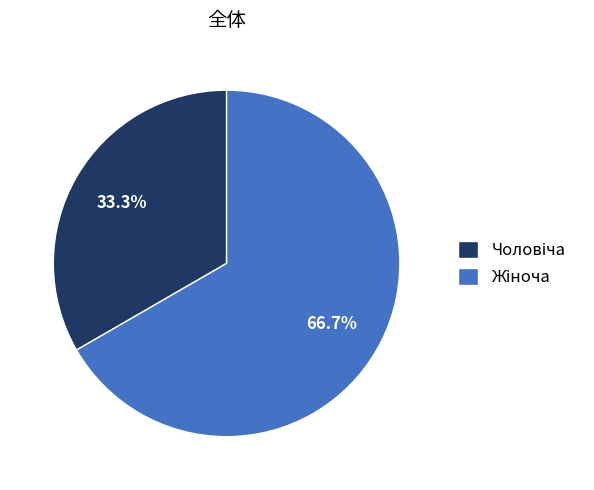

Is there a majority slice in this chart?

Yes